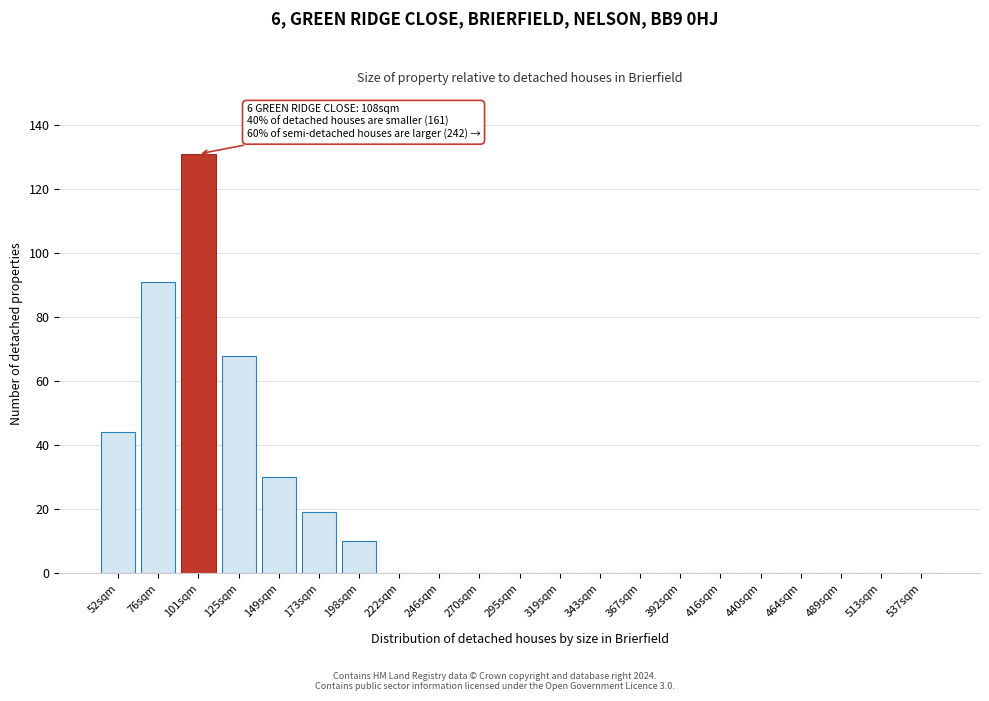

Reading right to left, extract all data points from this chart.

537sqm=0	513sqm=0	489sqm=0	464sqm=0	440sqm=0	416sqm=0	392sqm=0	367sqm=0	343sqm=0	319sqm=0	295sqm=0	270sqm=0	246sqm=0	222sqm=0	198sqm=10	173sqm=19	149sqm=30	125sqm=68	101sqm=131	76sqm=91	52sqm=44